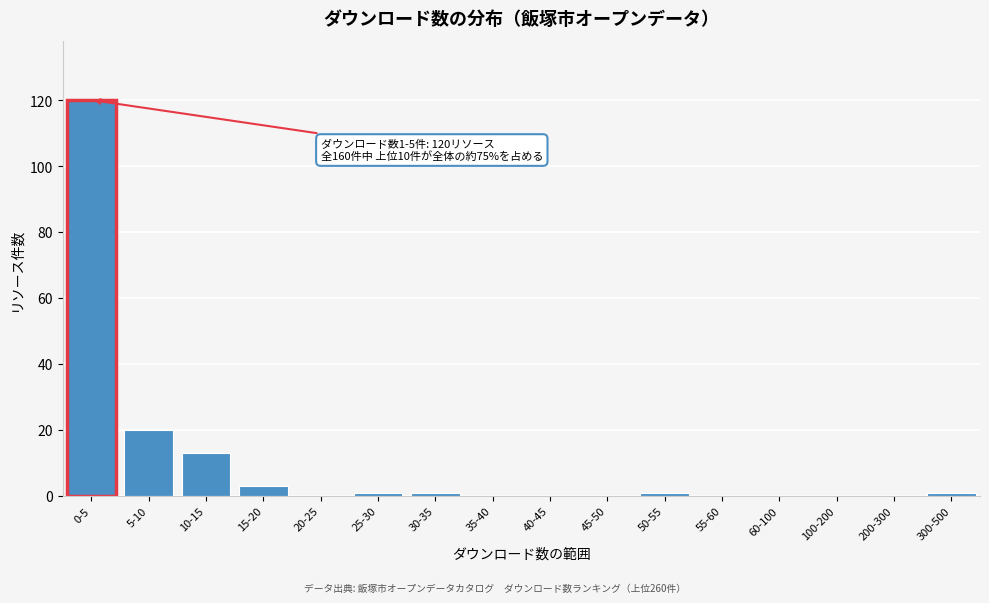

Reading left to right, extract all data points from this chart.

0-5=120	5-10=20	10-15=13	15-20=3	20-25=0	25-30=1	30-35=1	35-40=0	40-45=0	45-50=0	50-55=1	55-60=0	60-100=0	100-200=0	200-300=0	300-500=1